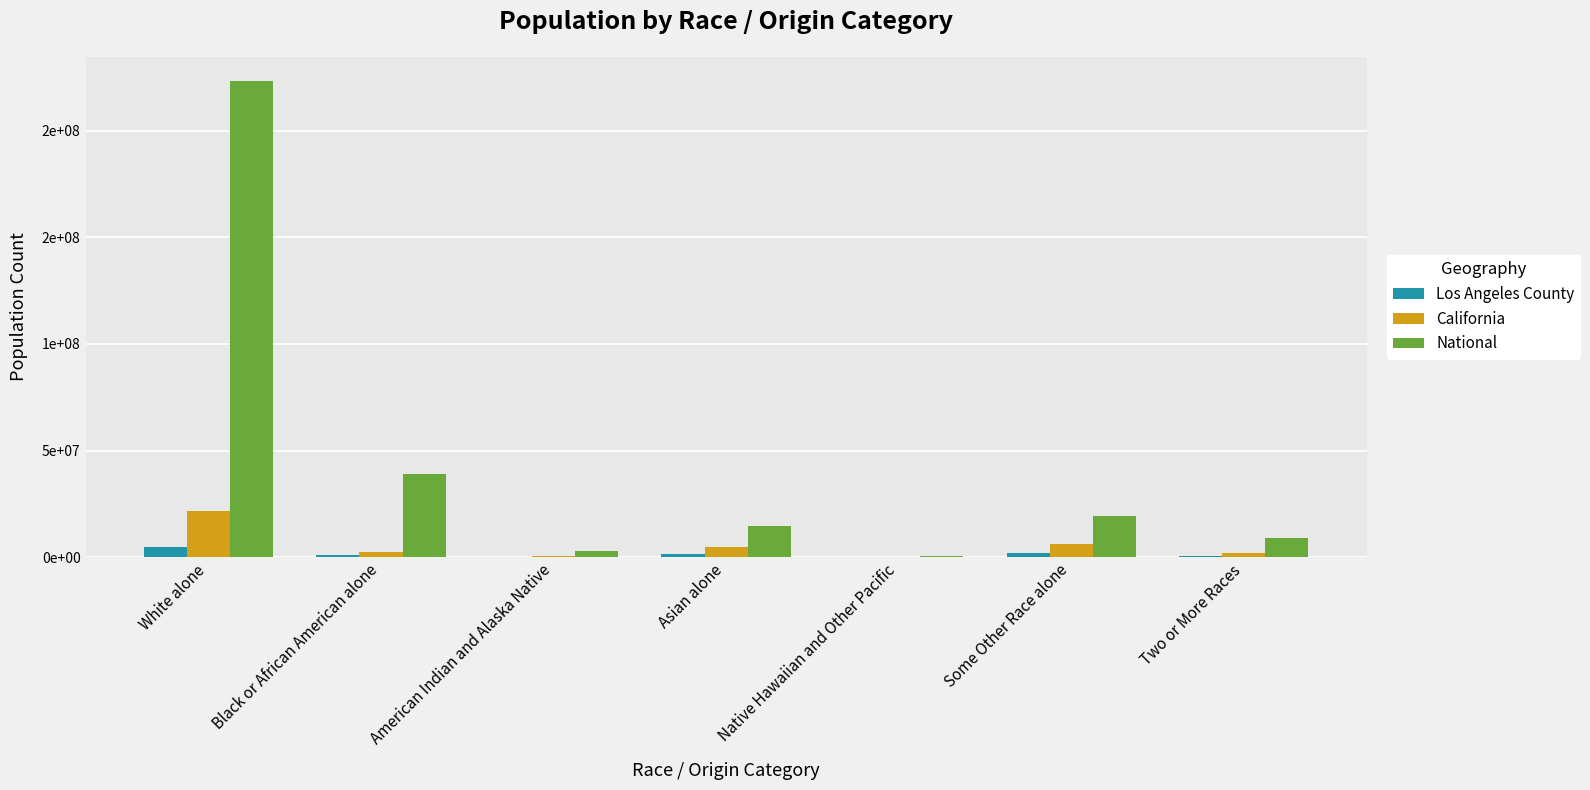

Are the bars grouped side by side (vs. stacked)?

Yes